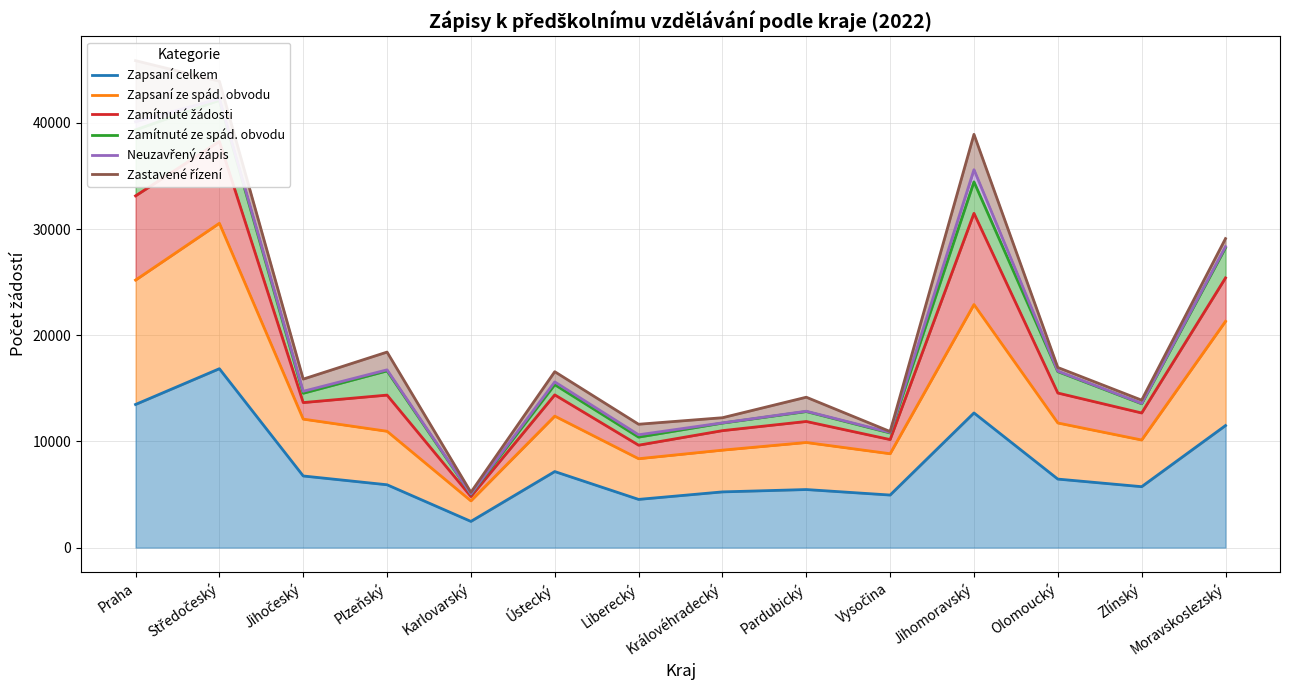

Which series has the largest range (max minus min)?

Zastavené řízení